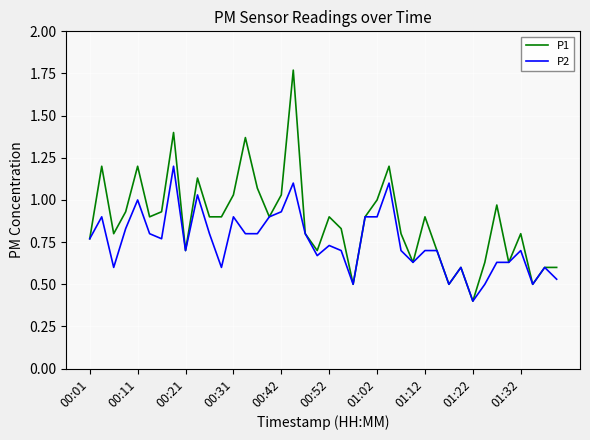

What is the smallest value displayed?

0.4